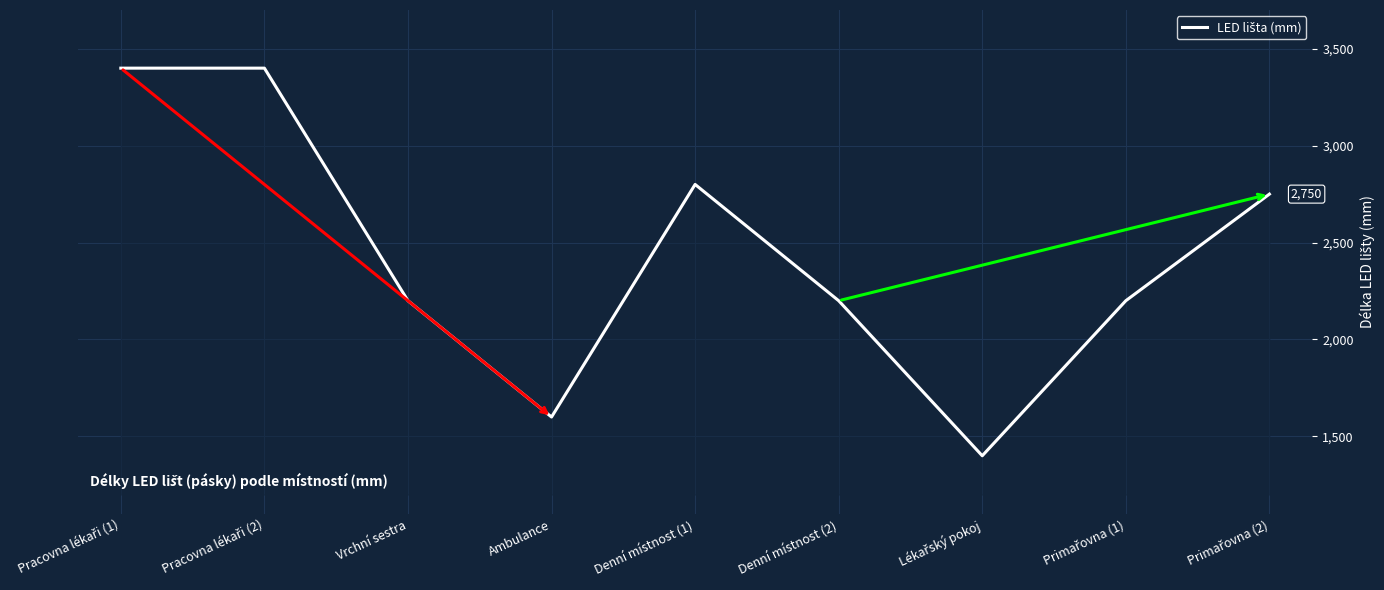

Read the value at Vrchní sestra.

2200